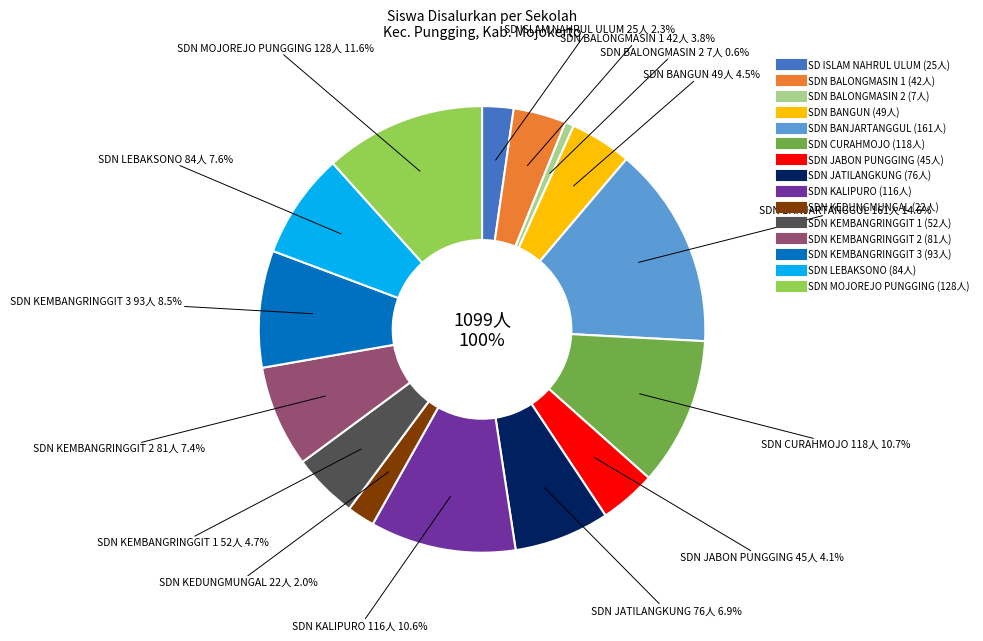

Does any single category account for the majority?

No